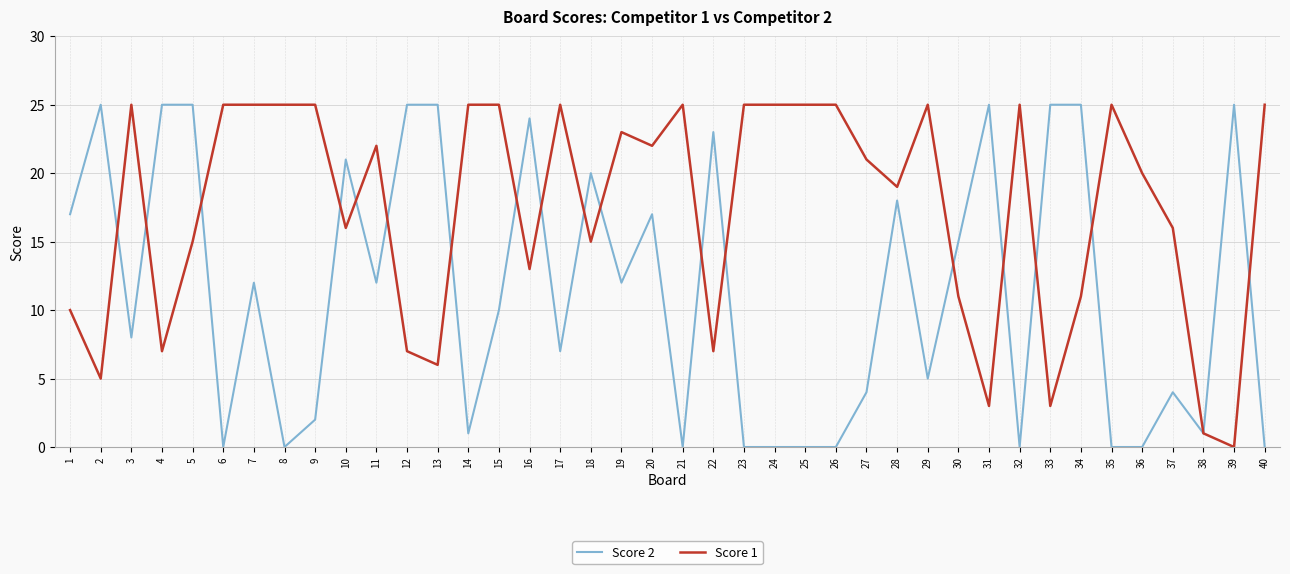

What is the total value across all series at 2?

30